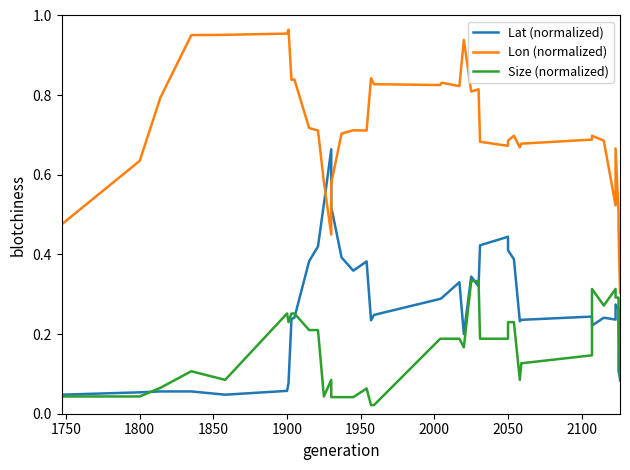

Reading left to right, list all the values displayed in this chart.

Lat (normalized): 0.0	0.1	0.1	0.1	0.0	0.1	0.1	0.2	0.2	0.4	0.4	0.5	0.7	0.5	0.5	0.4	0.4	0.4	0.2	0.2	0.3	0.3	0.3	0.2	0.3	0.3	0.4	0.4	0.4	0.4	0.2	0.2	0.2	0.2	0.2	0.2	0.3	0.3	0.1	0.1
Lon (normalized): 0.5	0.6	0.8	1.0	1.0	1.0	1.0	0.8	0.8	0.7	0.7	0.6	0.4	0.6	0.6	0.7	0.7	0.7	0.8	0.8	0.8	0.8	0.8	0.9	0.8	0.8	0.7	0.7	0.7	0.7	0.7	0.7	0.7	0.7	0.7	0.5	0.7	0.5	0.5	0.3
Size (normalized): 0.0	0.0	0.1	0.1	0.1	0.3	0.2	0.3	0.3	0.2	0.2	0.0	0.1	0.1	0.0	0.0	0.0	0.1	0.0	0.0	0.2	0.2	0.2	0.2	0.3	0.3	0.2	0.2	0.2	0.2	0.1	0.1	0.1	0.3	0.3	0.3	0.3	0.3	0.2	0.1